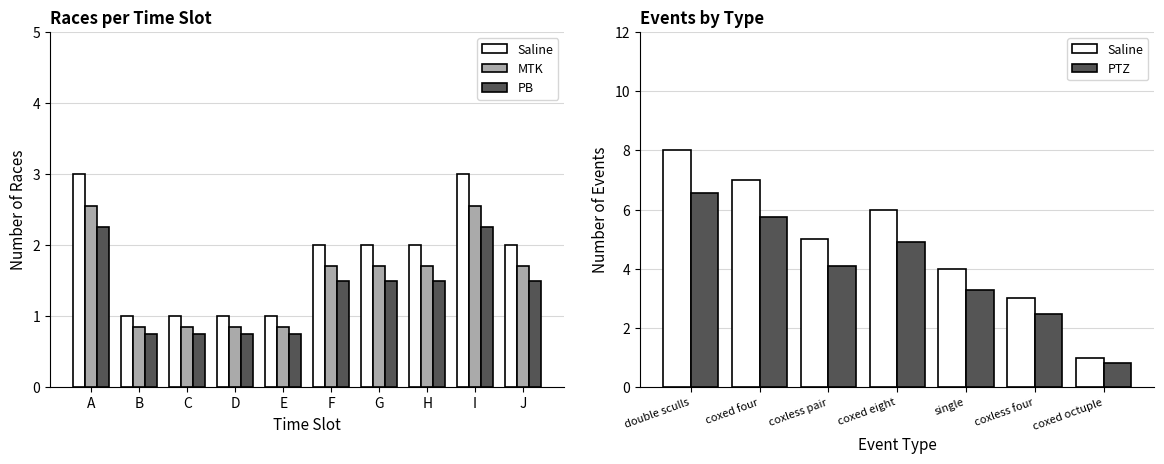

What are all the series names shown in the legend?

Saline, MTK, PB